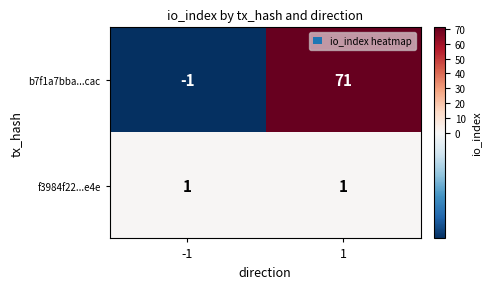

What is the difference between the maximum and minimum values in the b7f1a7bba...cac series?

72